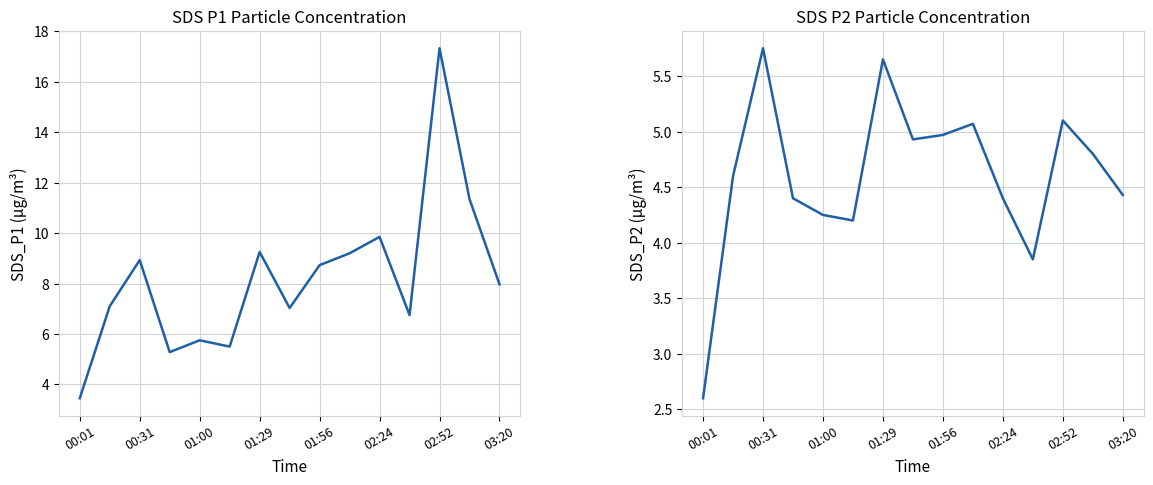

True or false: SDS_P1 has a value of 3.6 at 03:20.

False